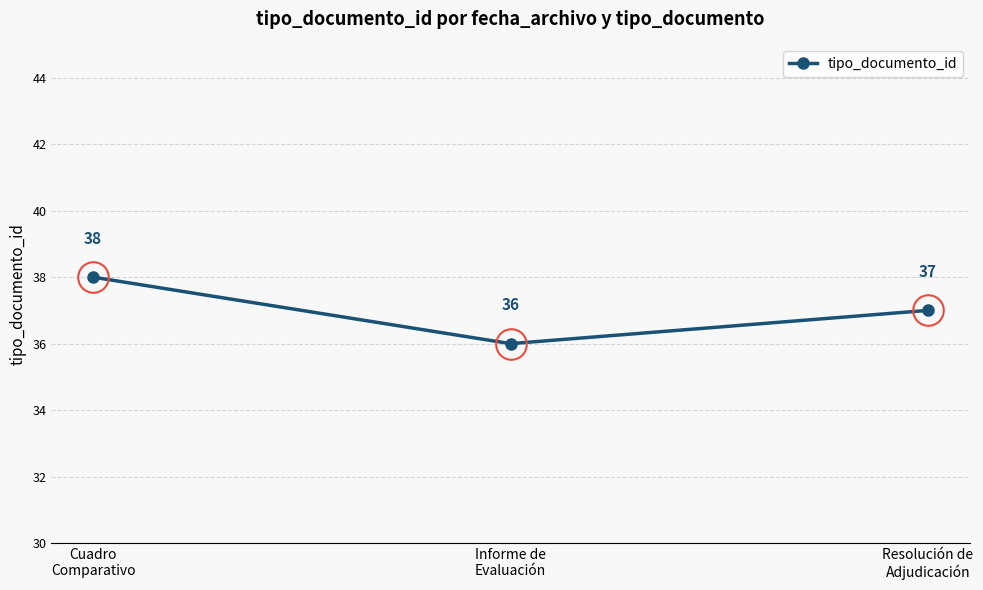

List the labels in order of value, smallest first.

Informe de
Evaluación, Resolución de
Adjudicación, Cuadro
Comparativo